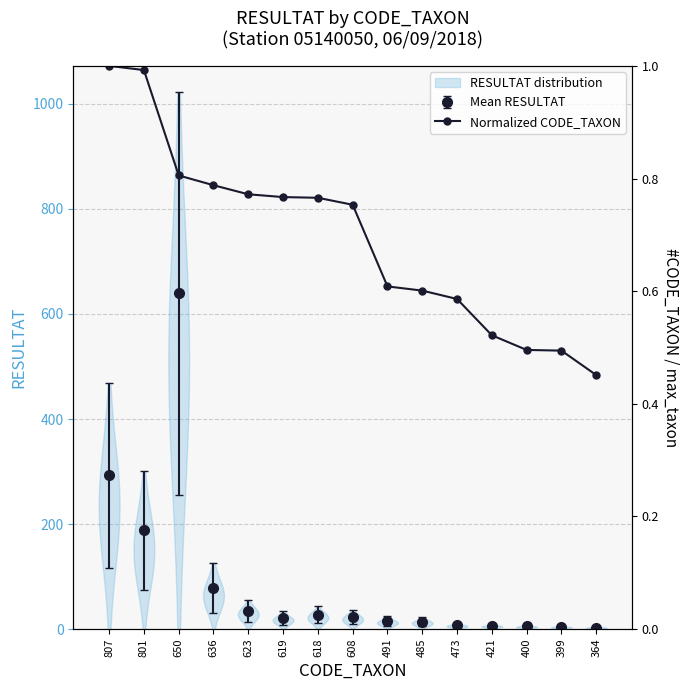

Read the value at 619.

0.8